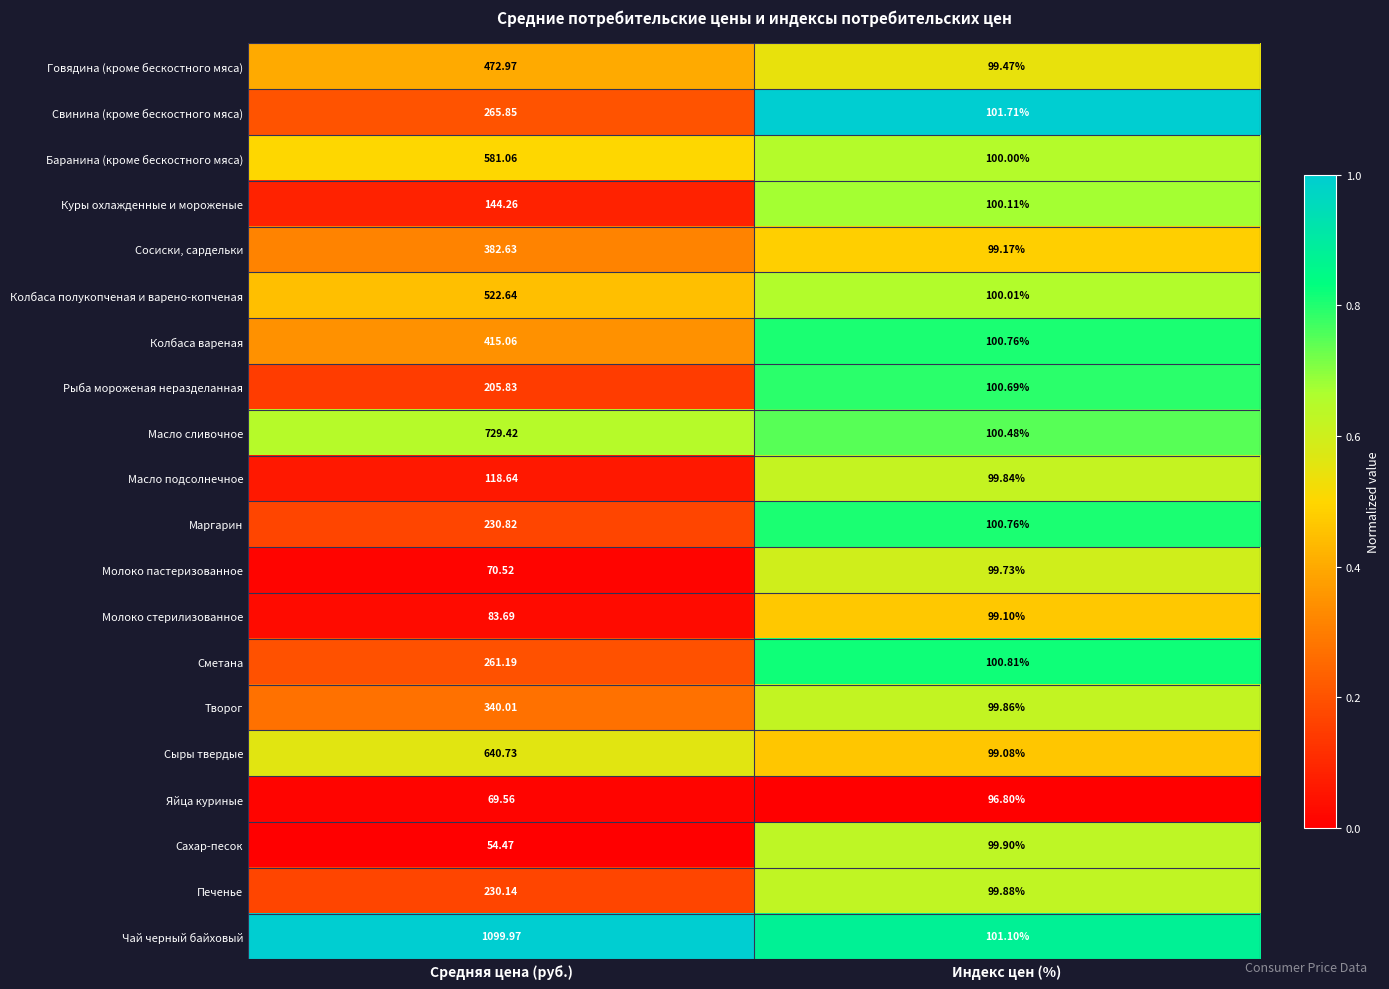

At which label does Сметана reach its peak?

Средняя цена (руб.)